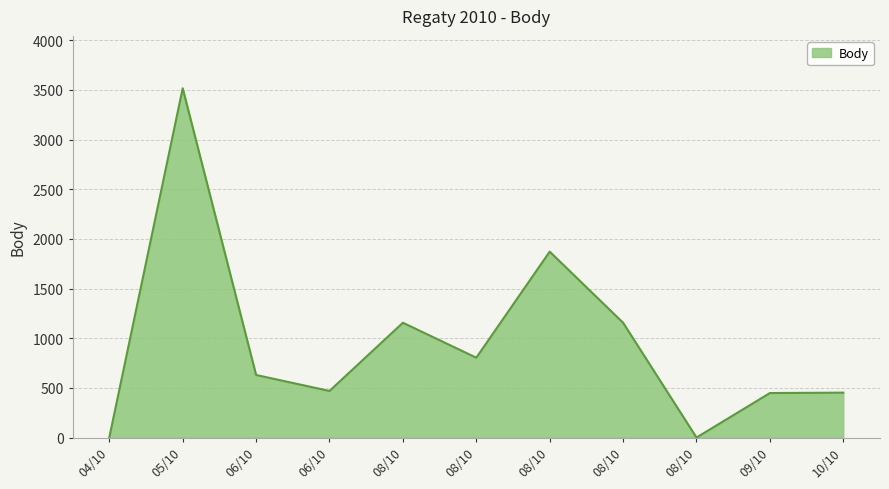

At which category does the chart reach its minimum across all series?

04/10